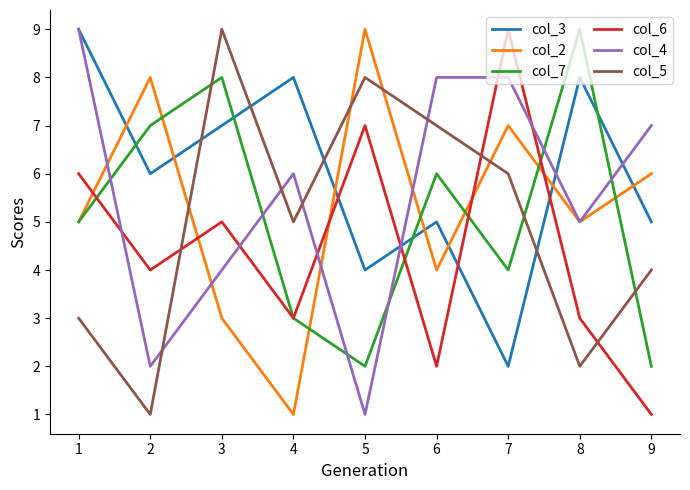

Which series changed the most between 2 and 3?

col_5